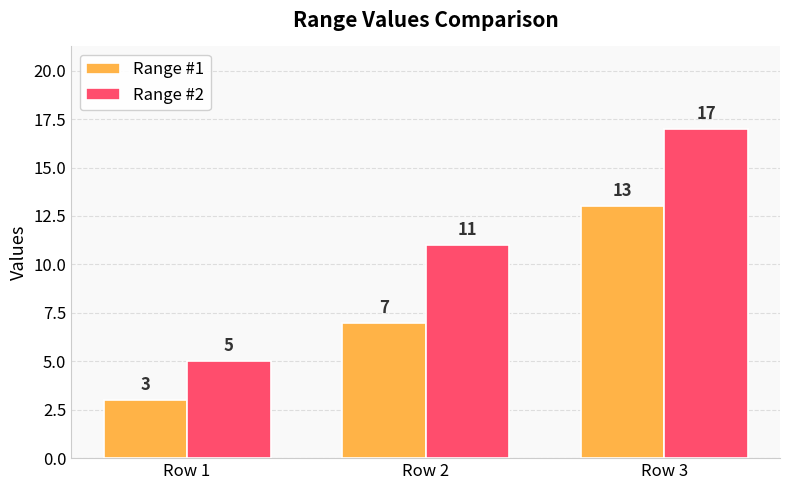

The Range #1 series shows 13 at Row 3. True or false?

True